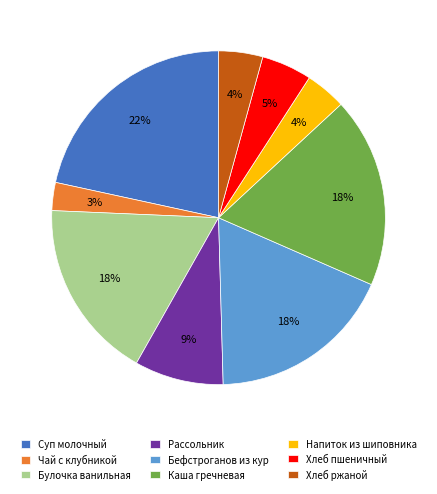

Which has a higher value, Суп молочный or Хлеб ржаной?

Суп молочный